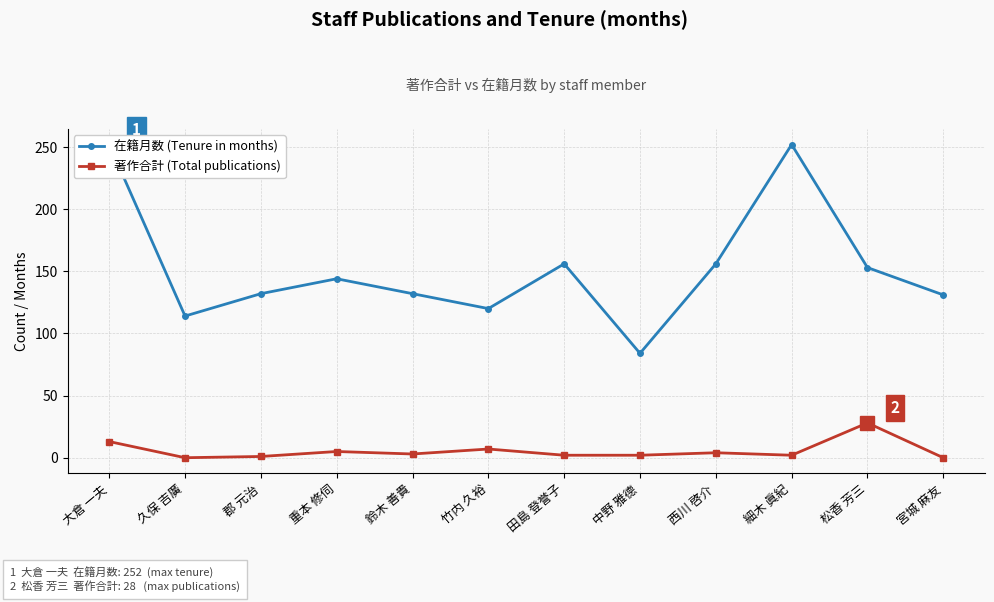

What is the difference between the maximum and minimum values in the 著作合計 (Total publications) series?

28